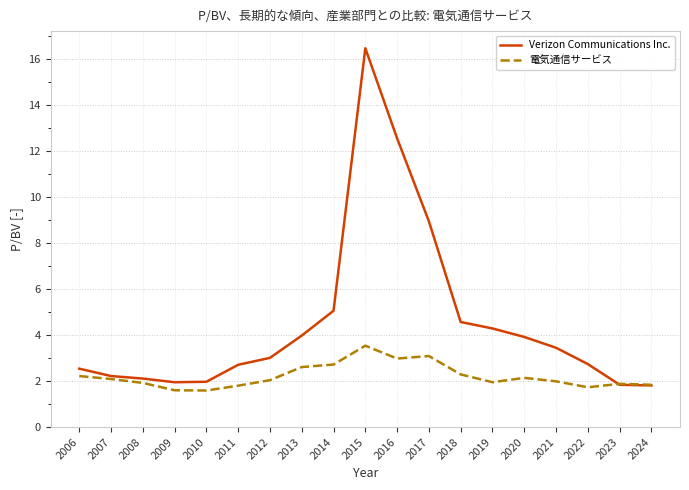

Where is Verizon Communications Inc. nearest to the value 9?

2017